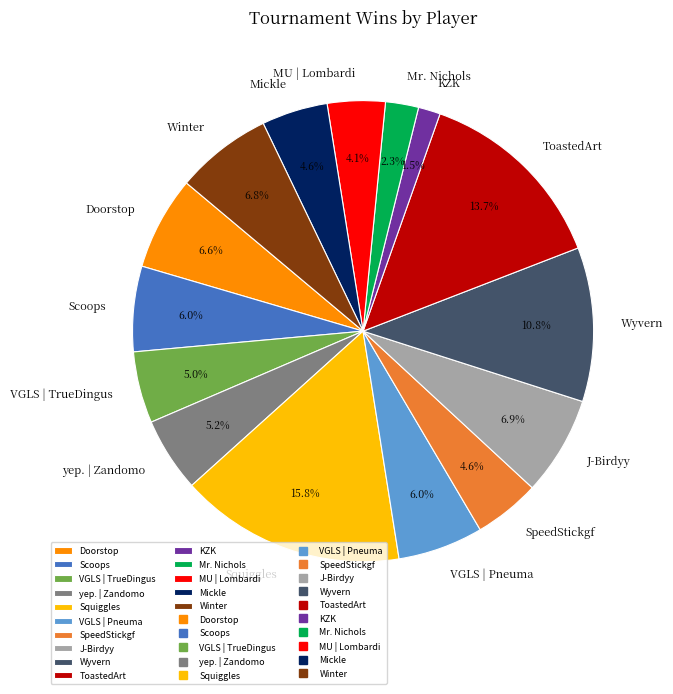

The Scoops slice represents 13% of the pie. True or false?

False